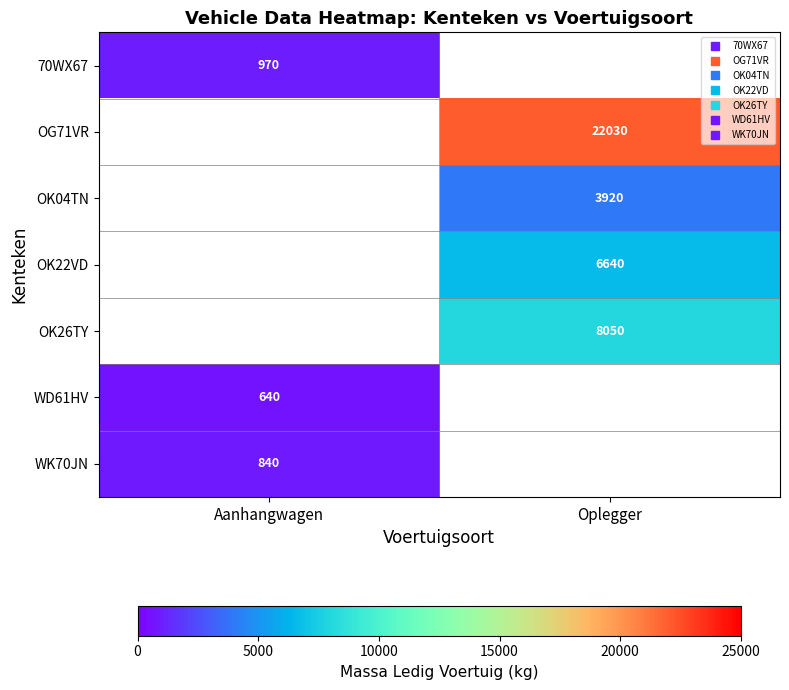

List the labels in order of WD61HV value, smallest first.

Aanhangwagen, Oplegger